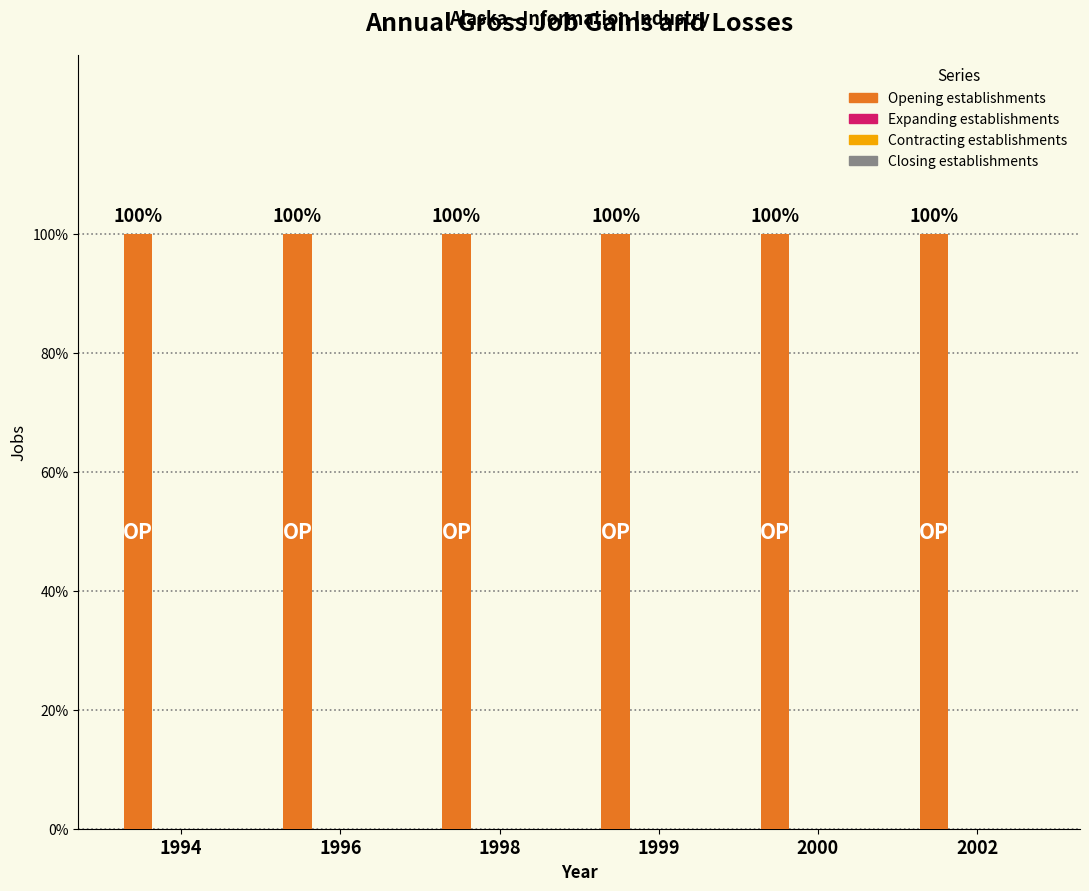

At which category is the sum across all series the highest?

1994